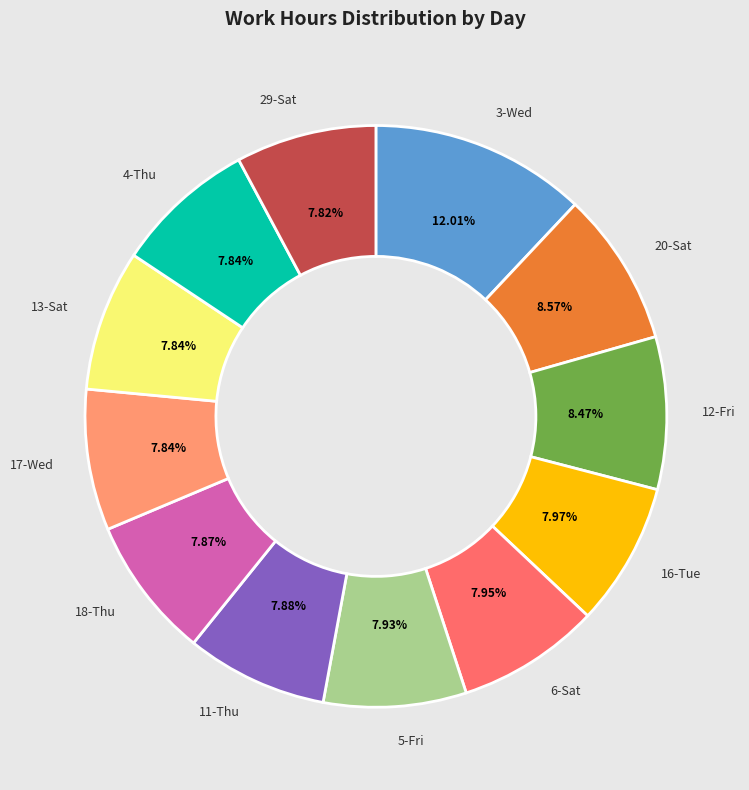

Do 13-Sat and 6-Sat together represent more than half of the pie?

No